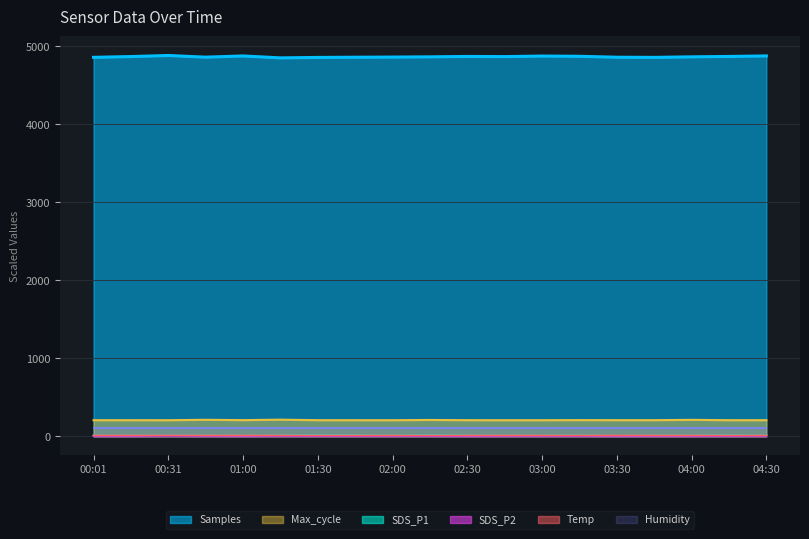

What is the label of the 5th point from the right?

03:30